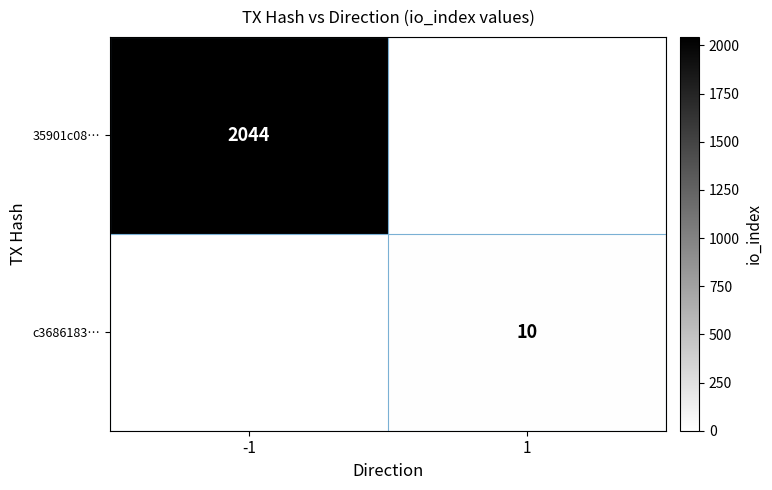

Is it true that c3686183… equals 17 at 1?

False